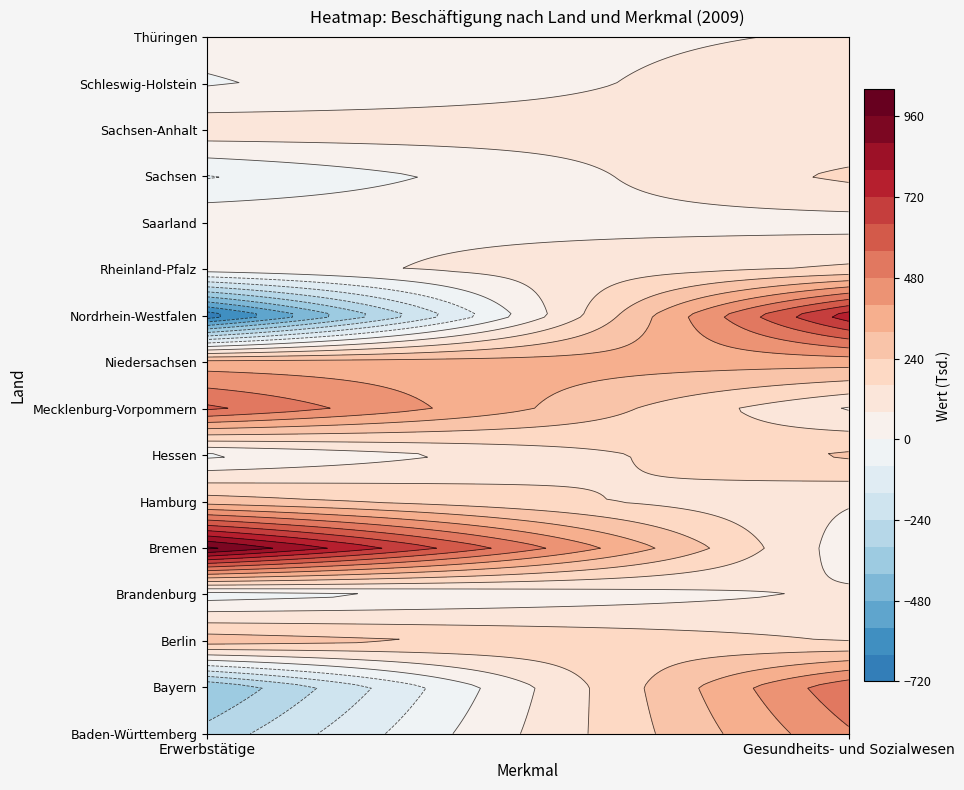

Rank the categories by Thüringen value from highest to lowest.

1, 0